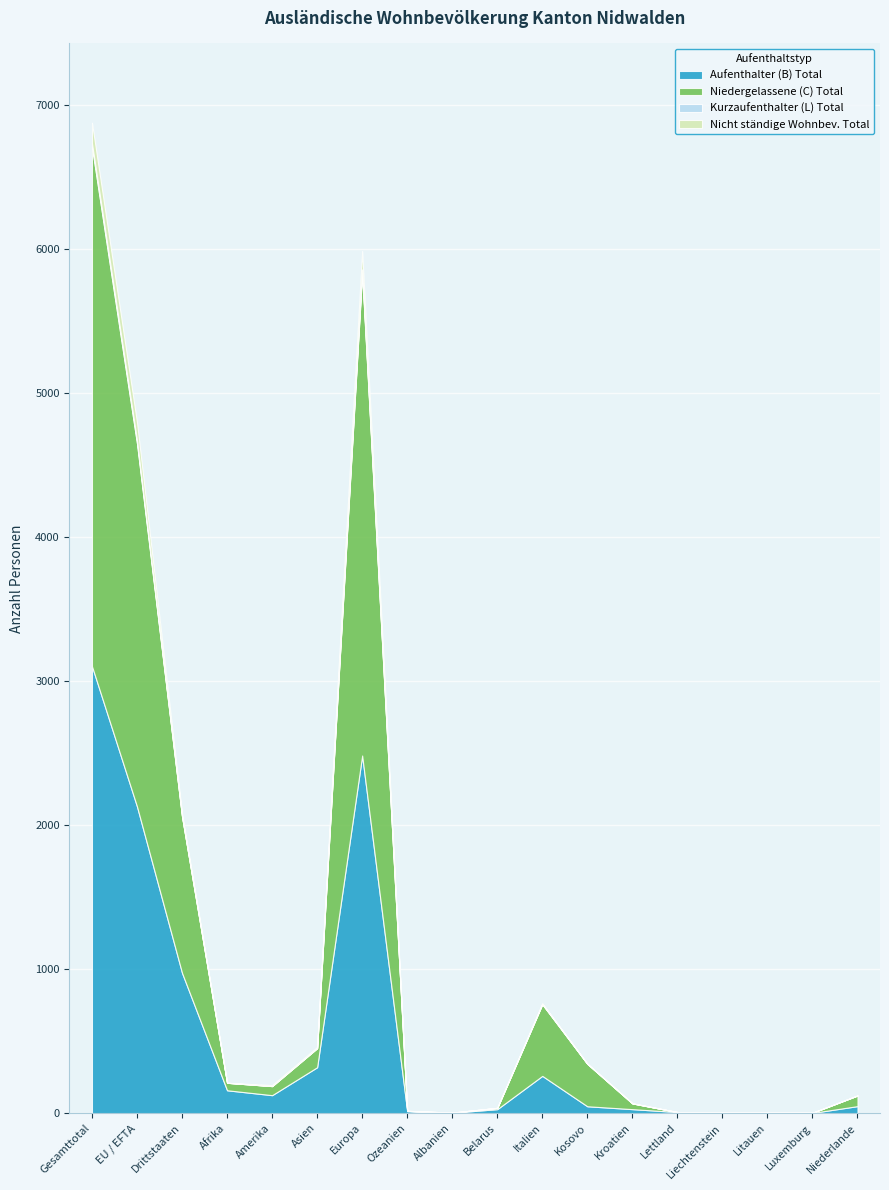

How many interior local valleys does the Aufenthalter (B) Total series have?

4